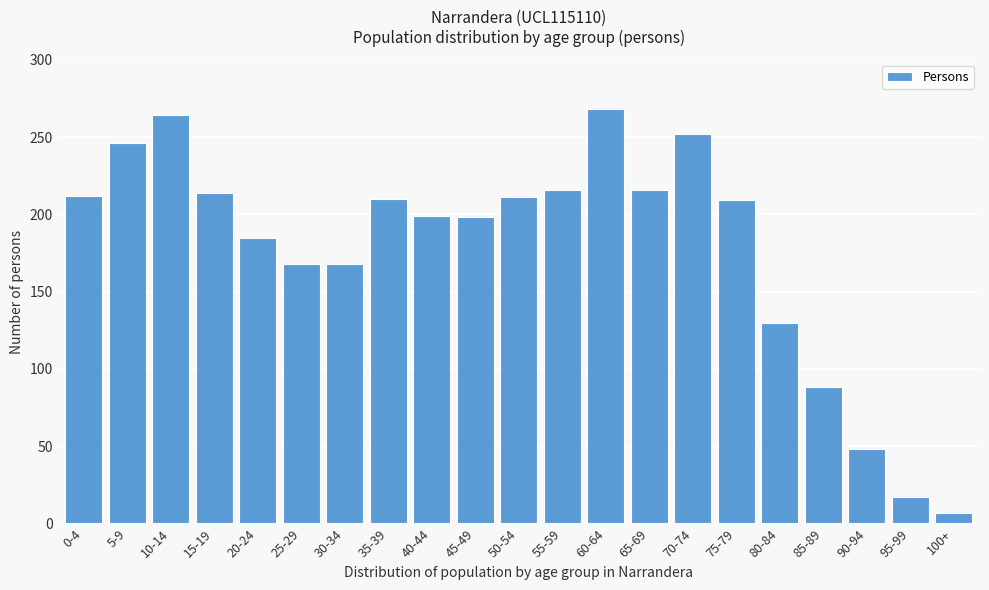

What is the label of the 11th bar from the left?

50-54